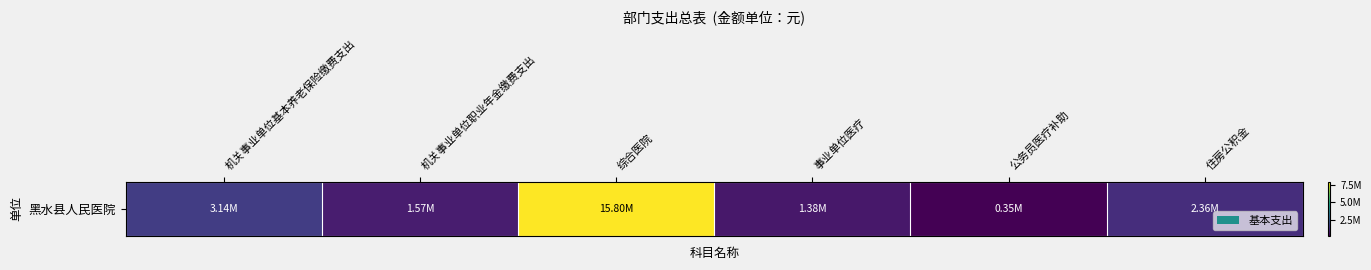

How many data points are above 2357669?

3